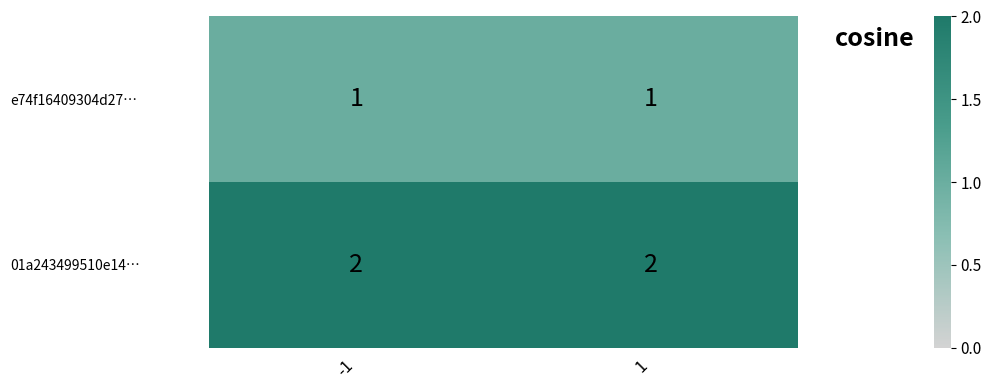

What is the sum of the 01a243499510e14… values at -1 and 1?

4